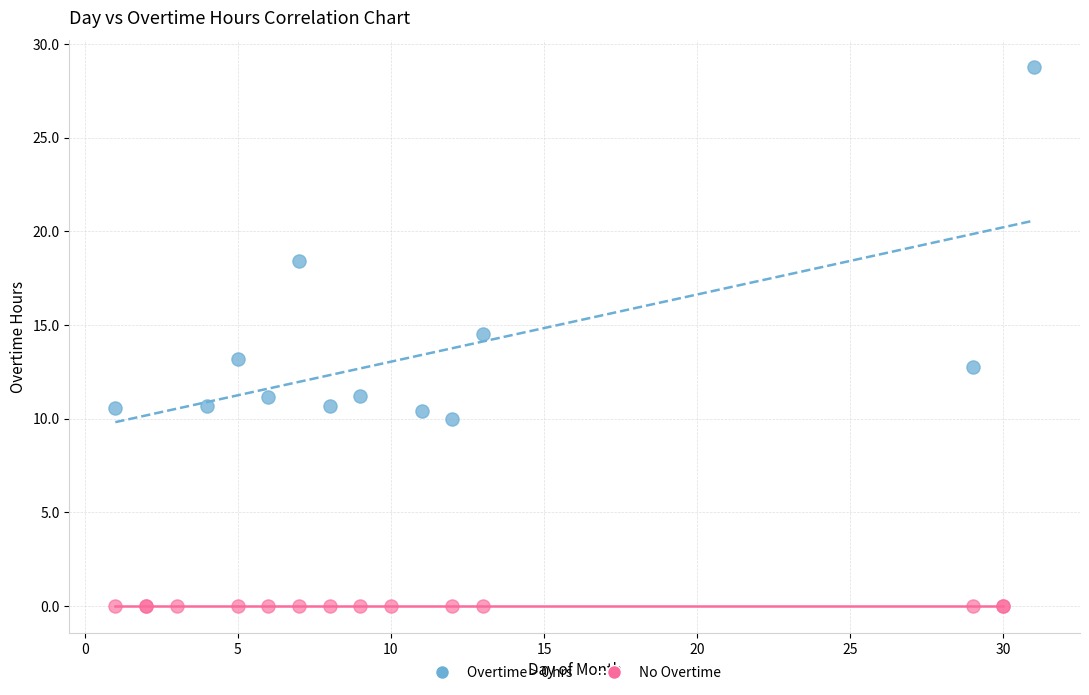

Which series contains the lowest Y value?

No Overtime